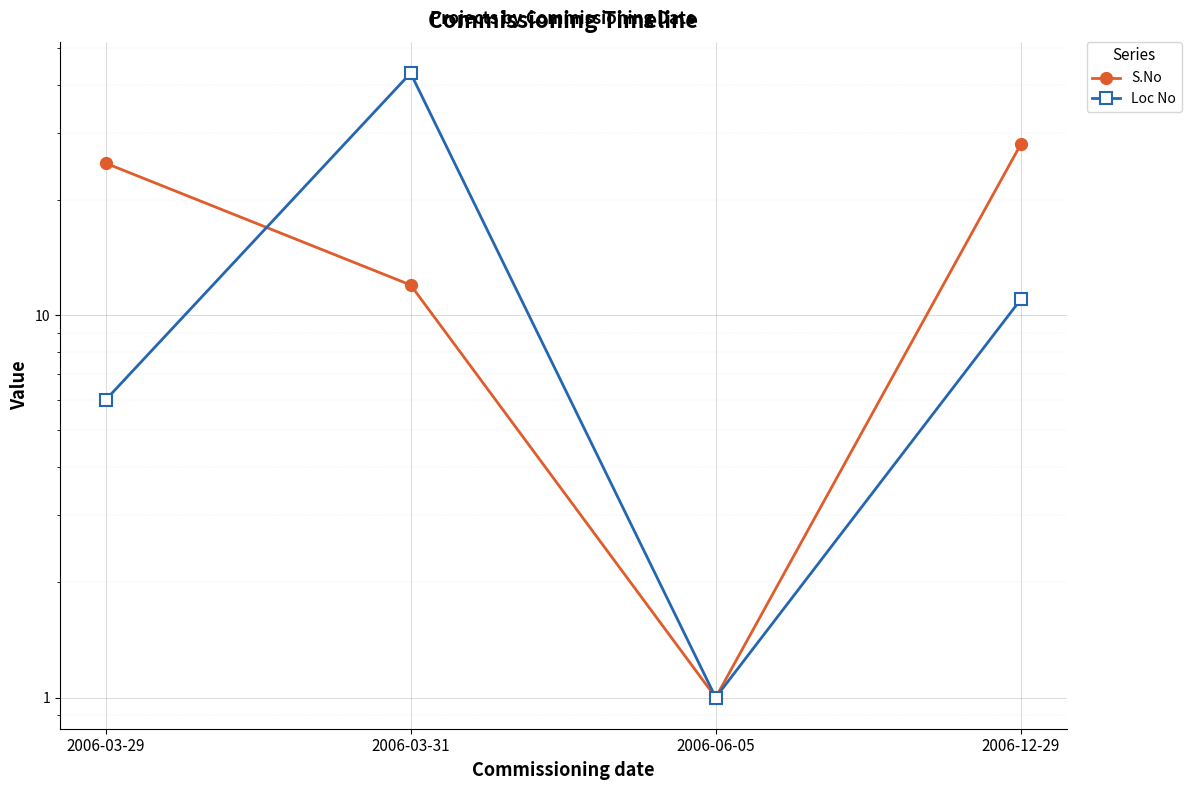

Which series has the largest range (max minus min)?

Loc No